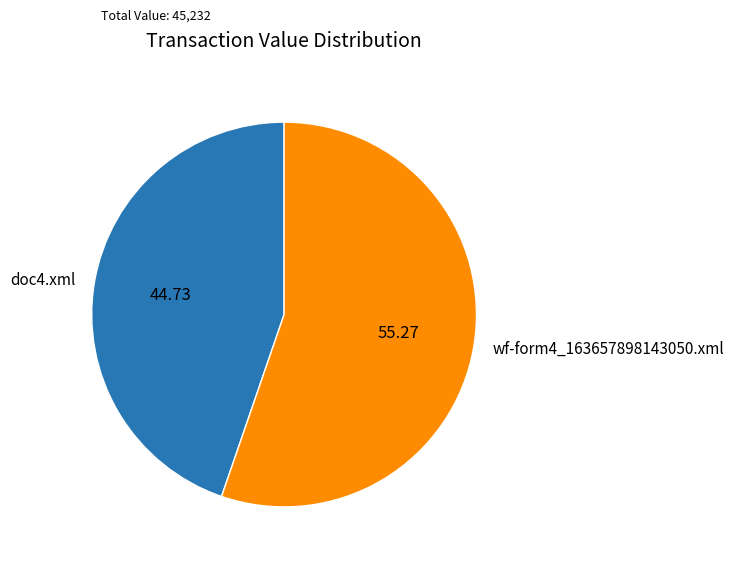

Is there any slice that represents more than half of the pie?

Yes